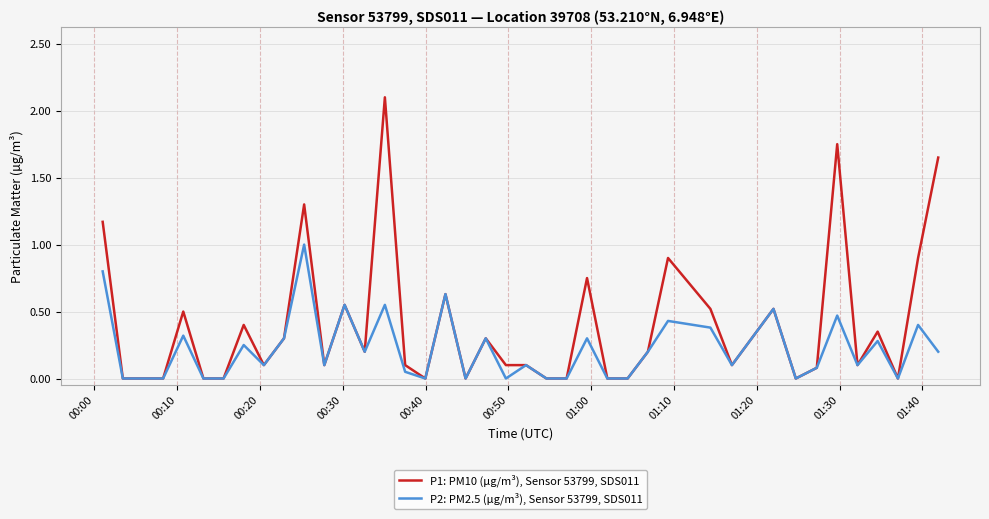

What are all the series names shown in the legend?

P1: PM10 (µg/m³), Sensor 53799, SDS011, P2: PM2.5 (µg/m³), Sensor 53799, SDS011